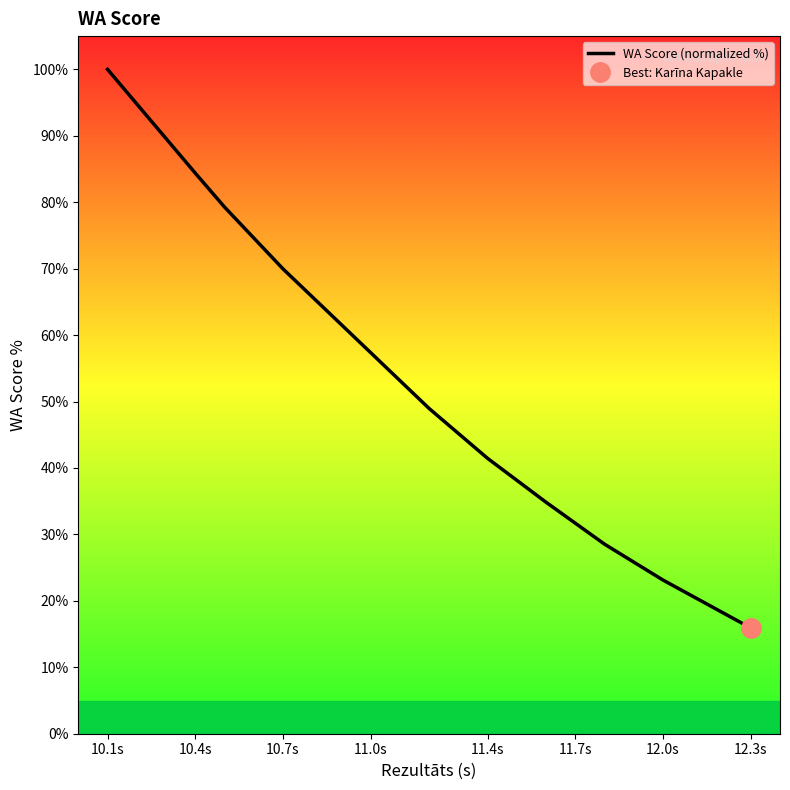

True or false: the data has more than 1 interior local peaks.

False